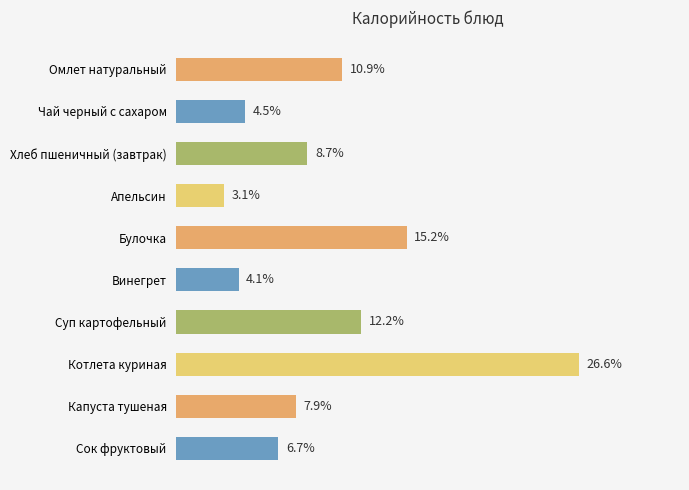

Where is the data nearest to the value 14?

Булочка